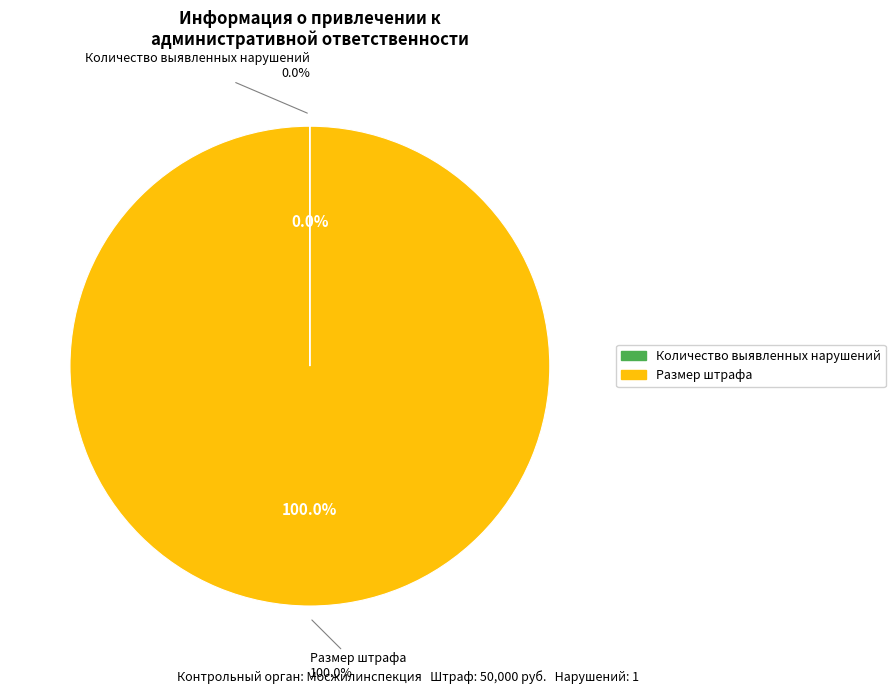

Rank the categories by value from highest to lowest.

Размер штрафа, Количество выявленных нарушений